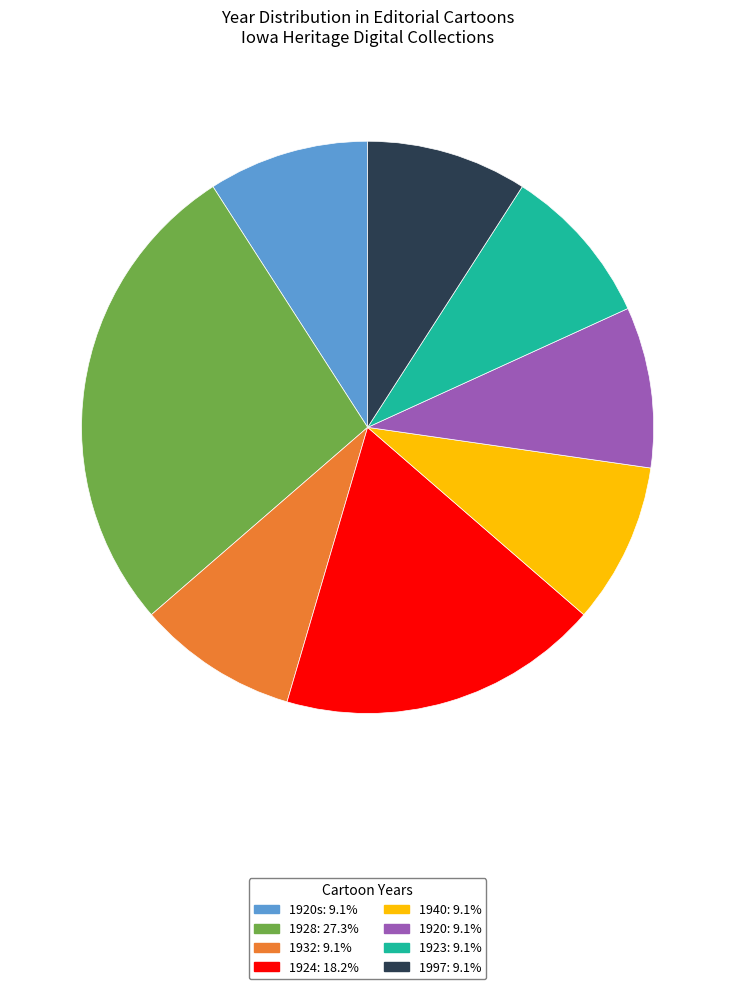

Does any single category account for the majority?

No